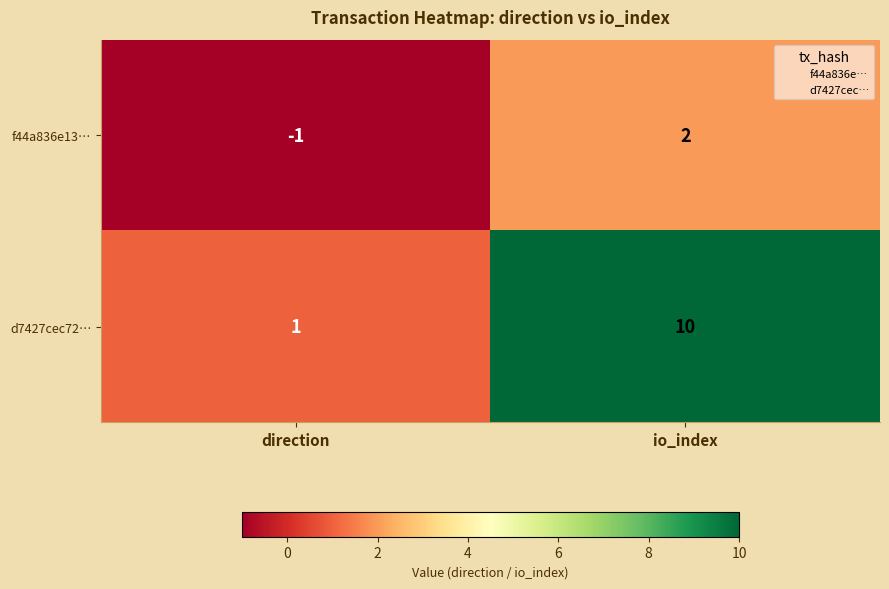

Is it true that d7427cec72… equals 15 at io_index?

False